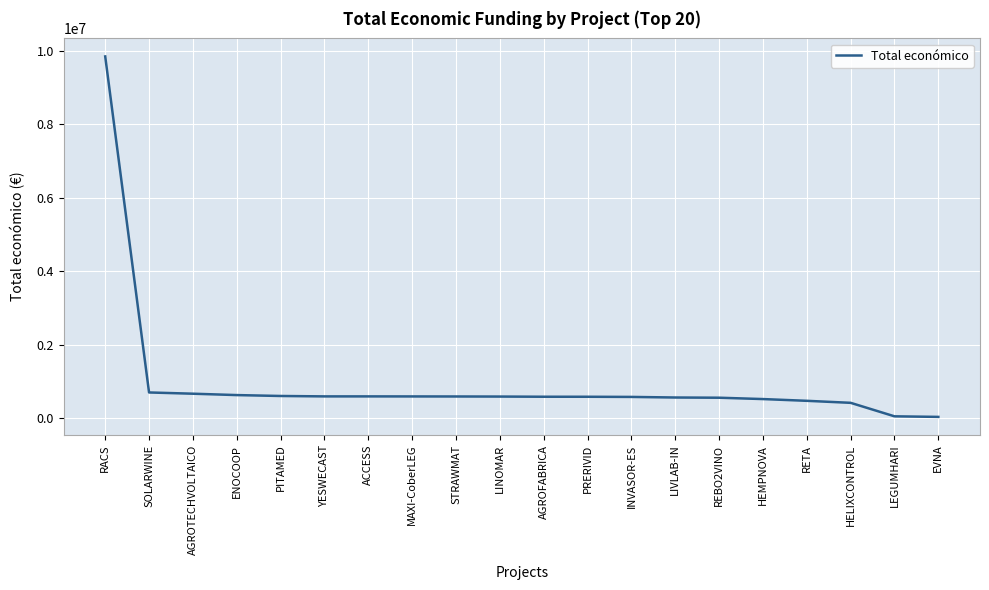

True or false: the data shows 424720 at HELIXCONTROL.

True